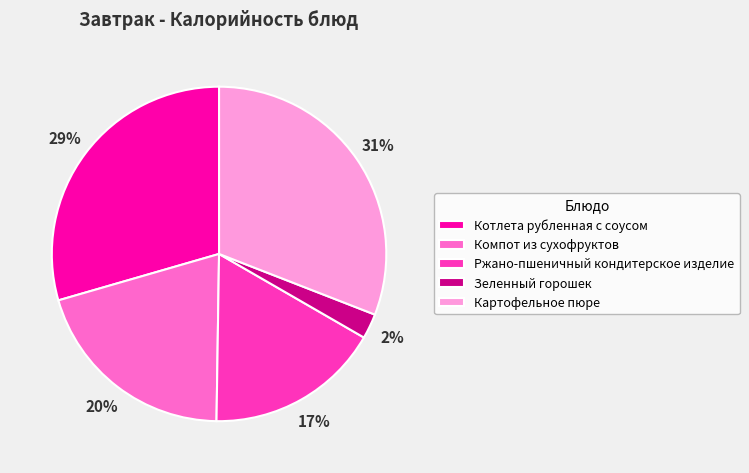

Count the number of slices in the pie.

5